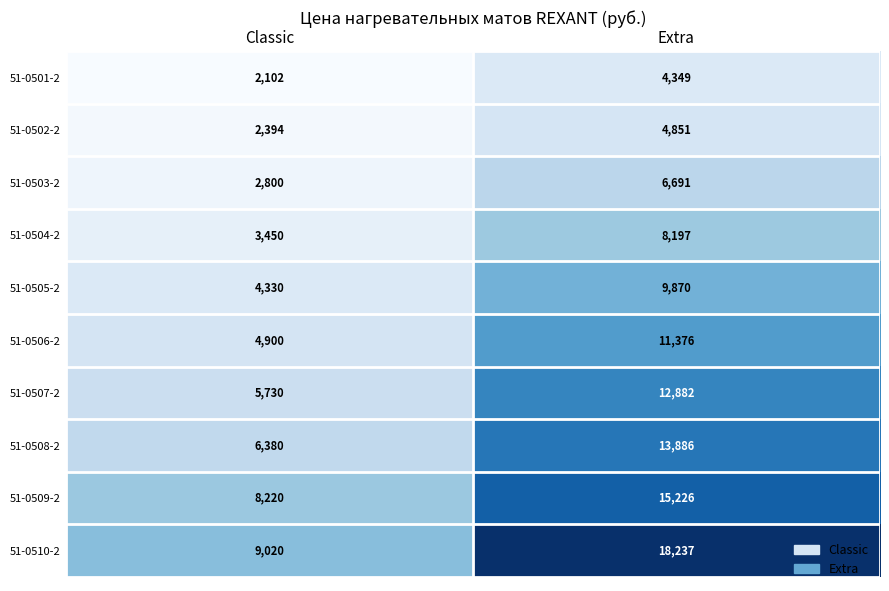

Is the value of 51-0505-2 at Classic greater than the value of 51-0509-2 at Extra?

No